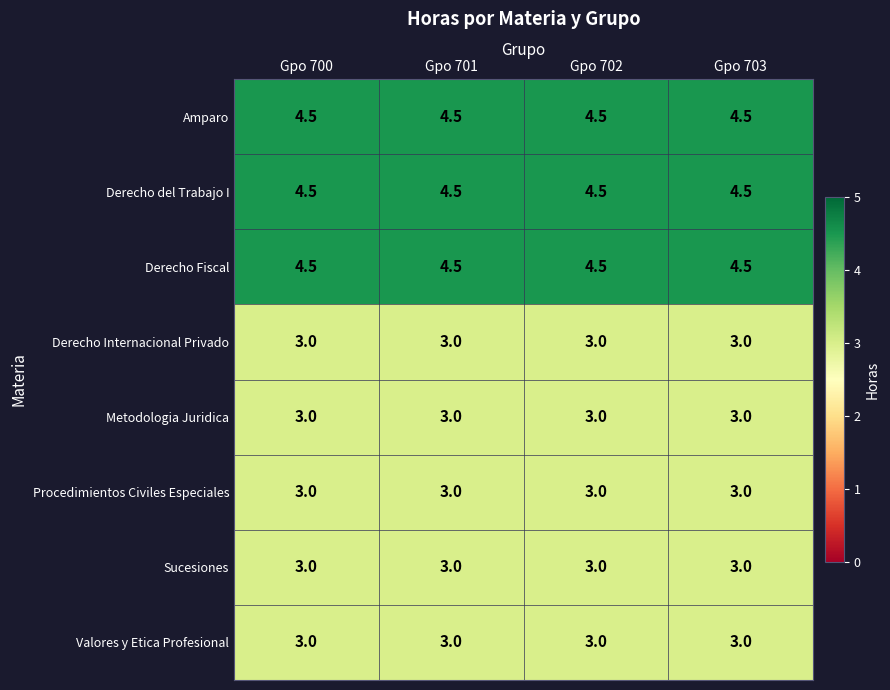

What is the smallest value displayed?

3.0